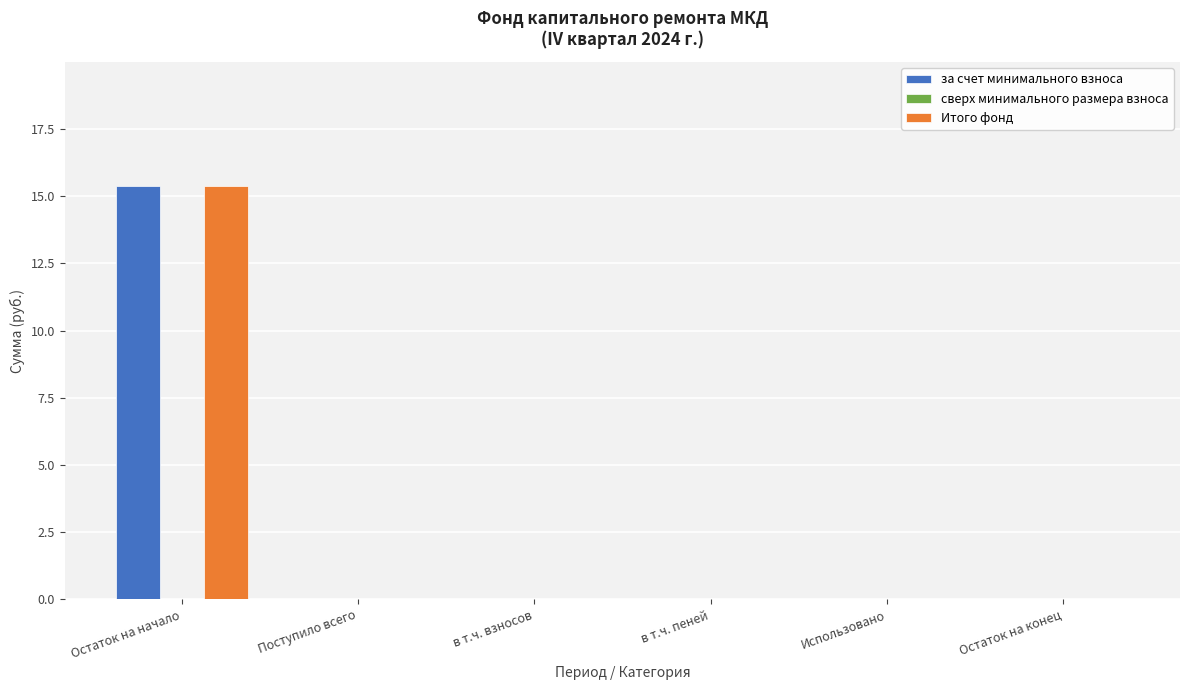

Is it true that Итого фонд equals 15.4 at Остаток на начало?

True